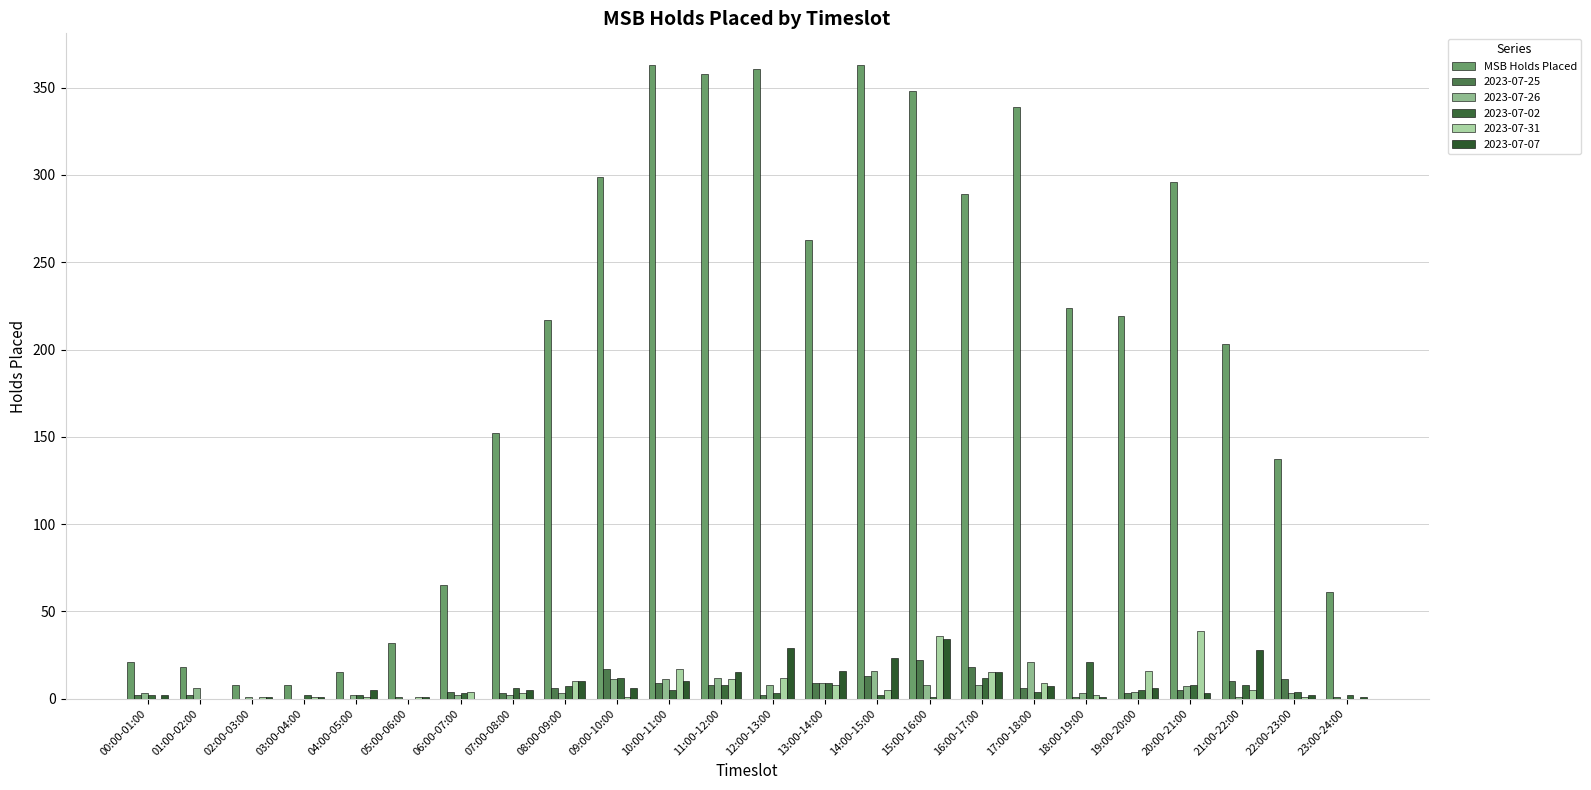

Does the chart contain stacked bars?

No